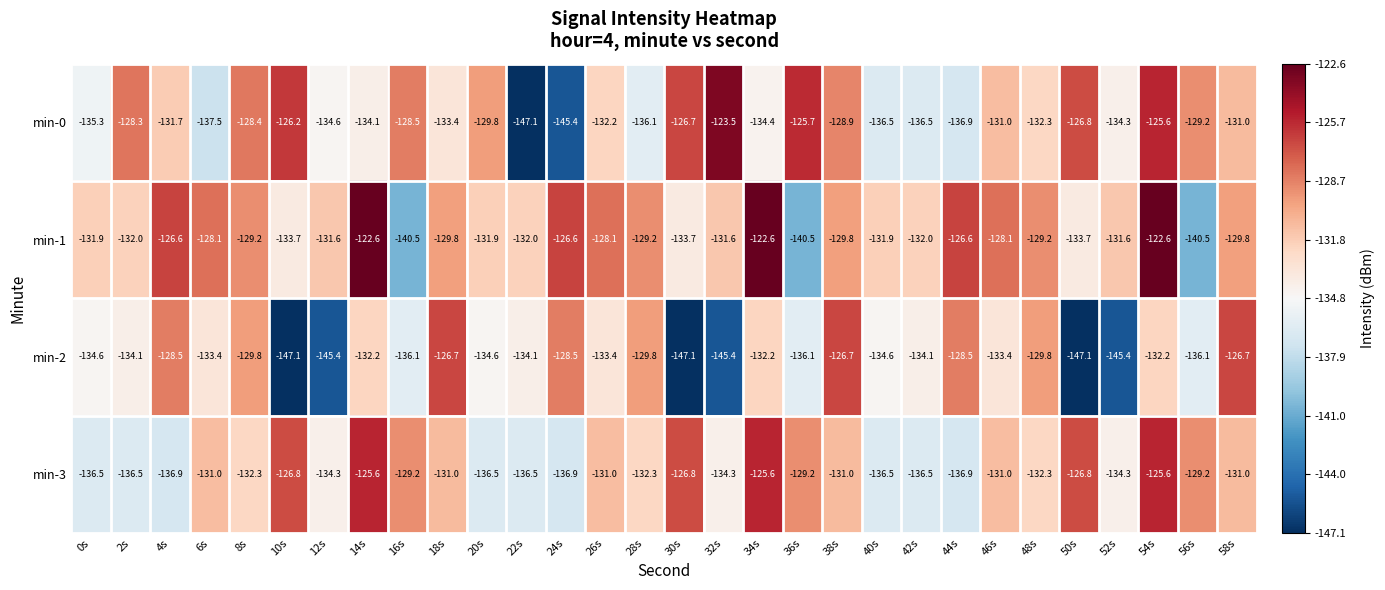

The min-2 series shows -42.6 at 34s. True or false?

False